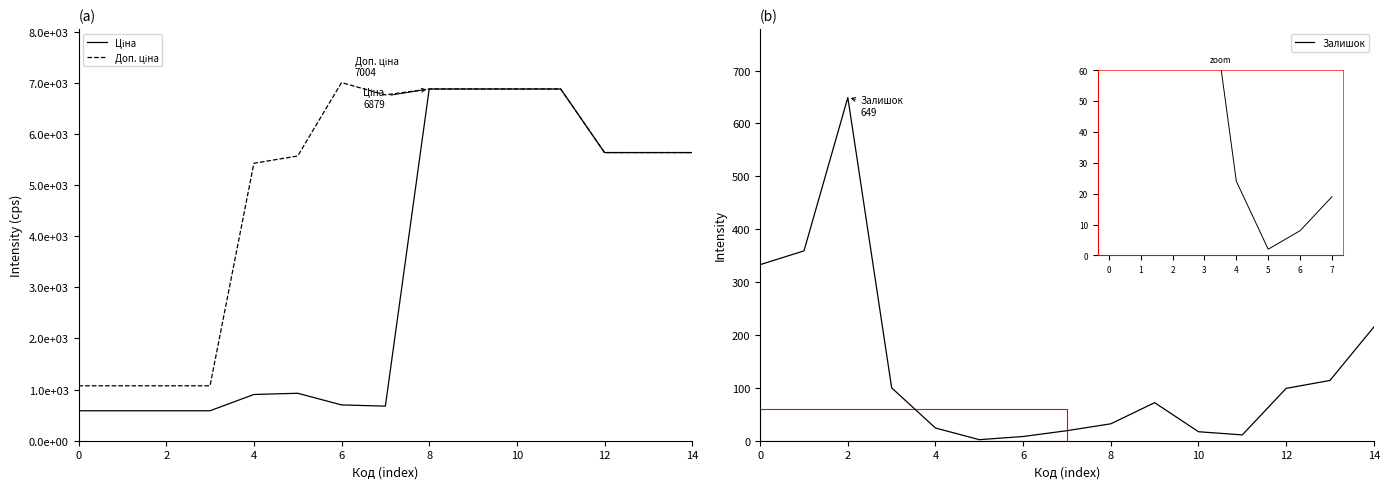

How many values in the Доп. ціна series are below 5636?

6